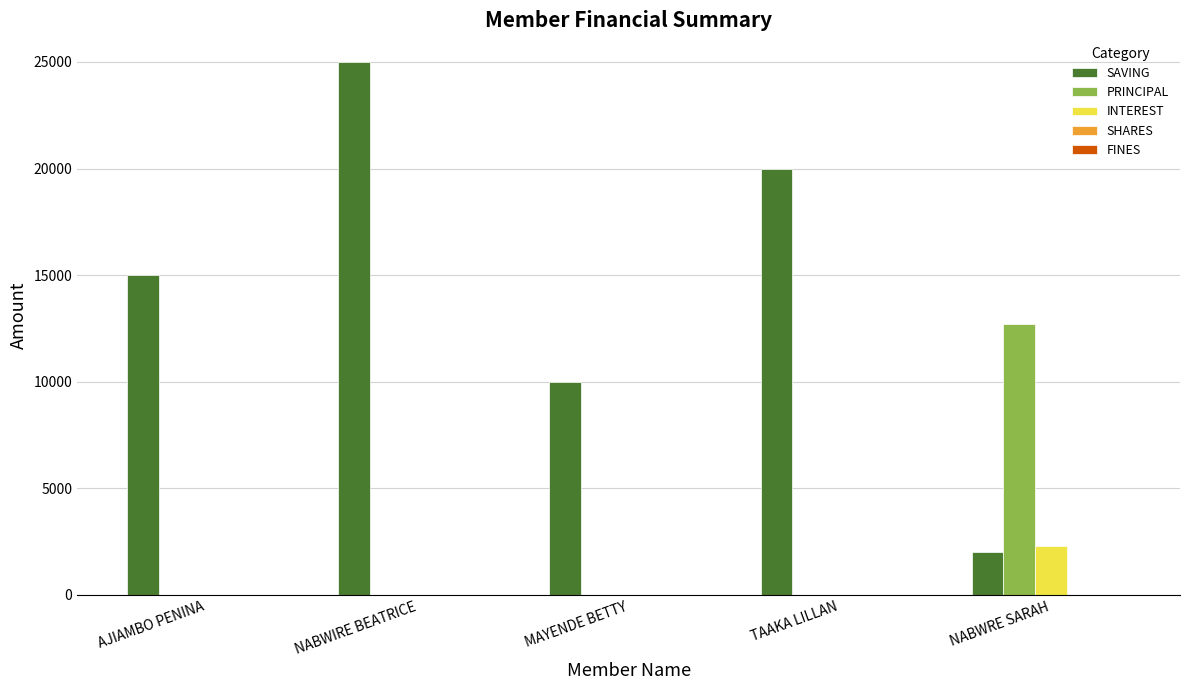

How many series are shown in this chart?

3